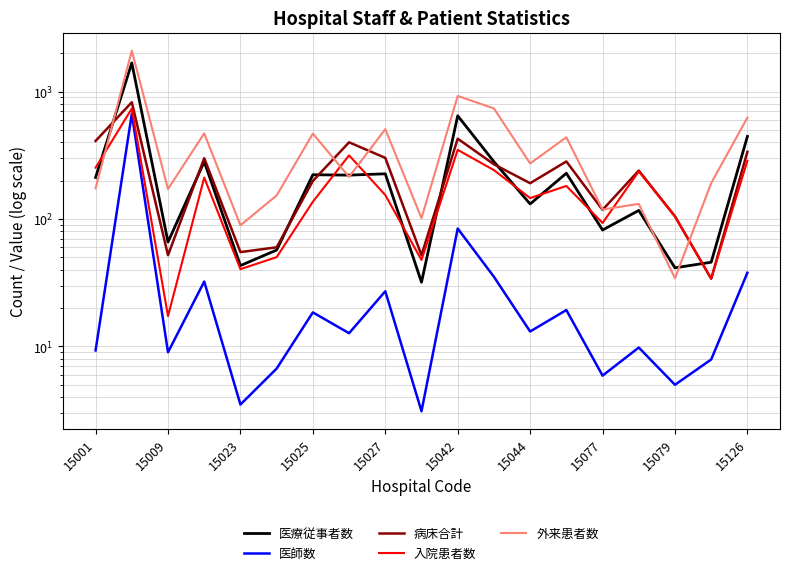

What is the average value of the 病床合計 series?

245.2